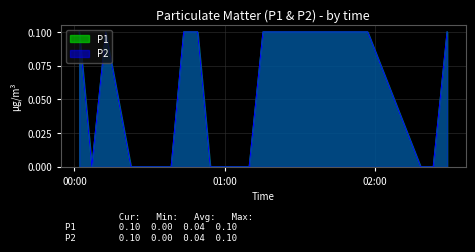

True or false: P1 and P2 intersect in this chart.

False